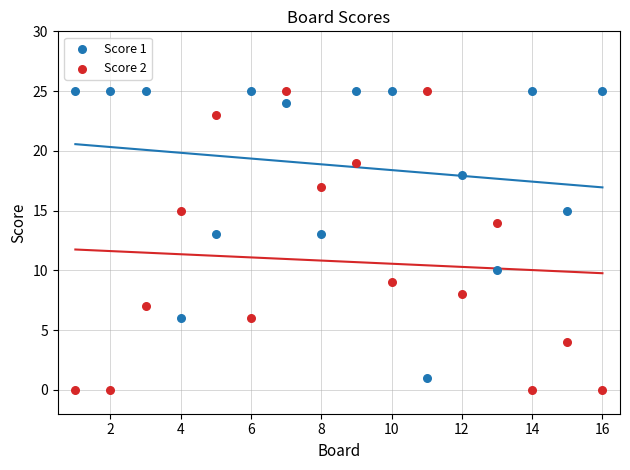

Across all data points, what is the range of Y values (max minus min)?

25